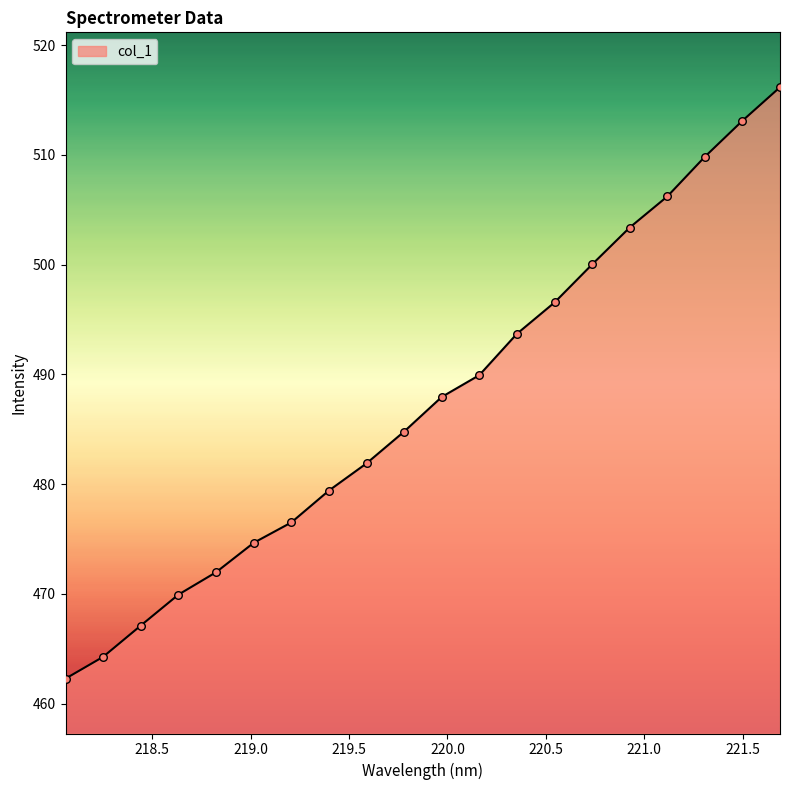

What is the minimum value shown in the chart?

462.3